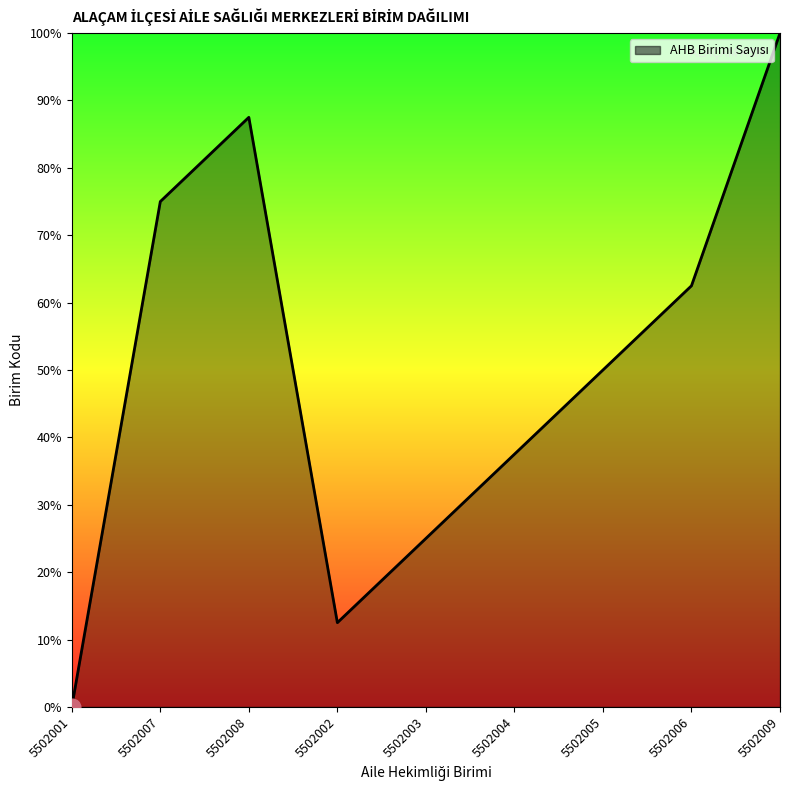

Is it true that the value at 5502005 is 14.1?

False